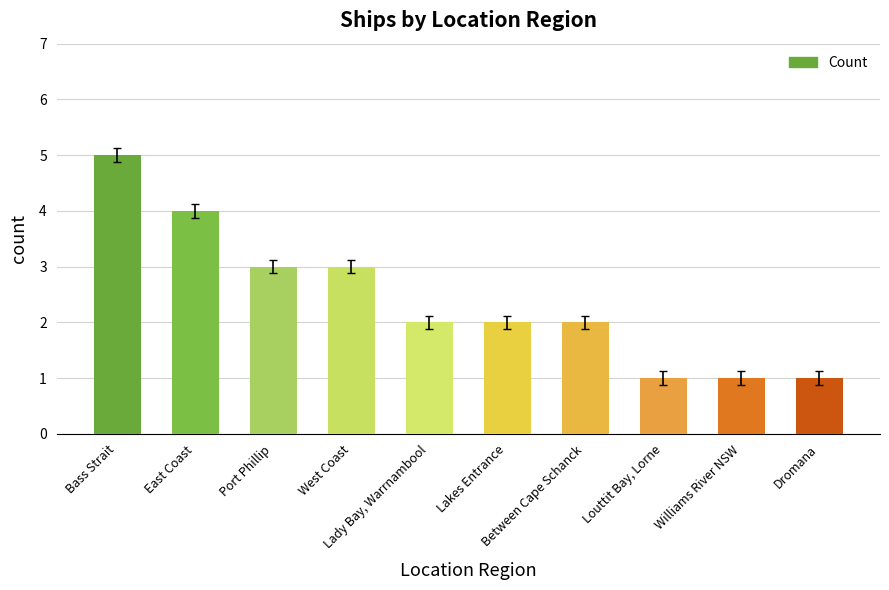

What is the greatest value displayed?

5